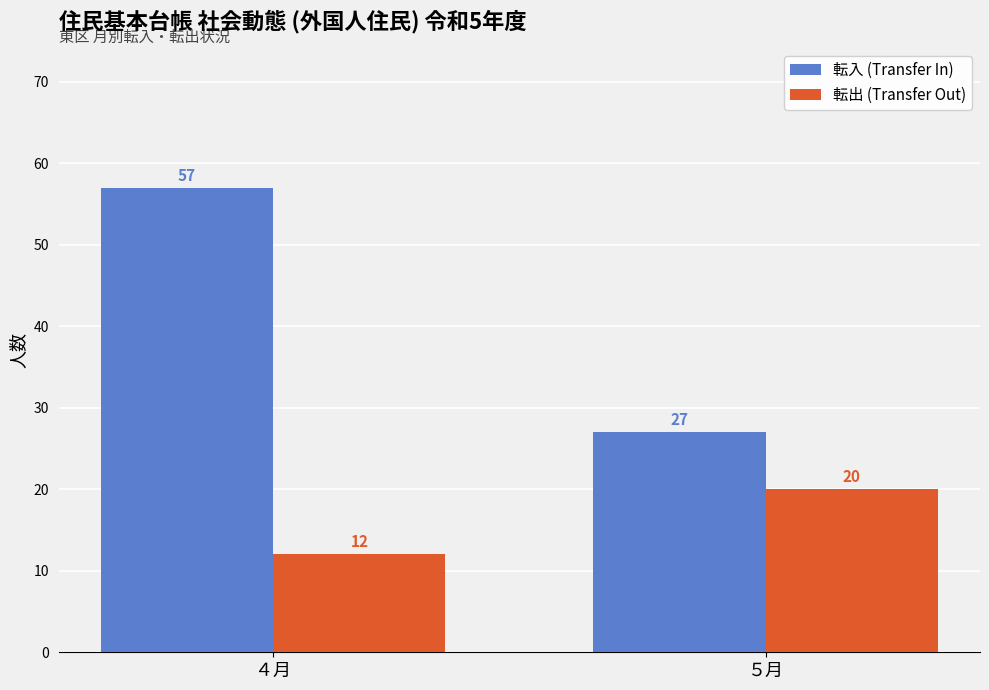

What is the smallest value displayed?

12